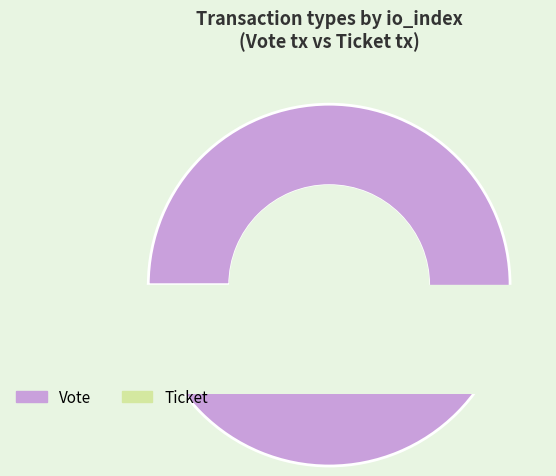

Is there a majority slice in this chart?

Yes